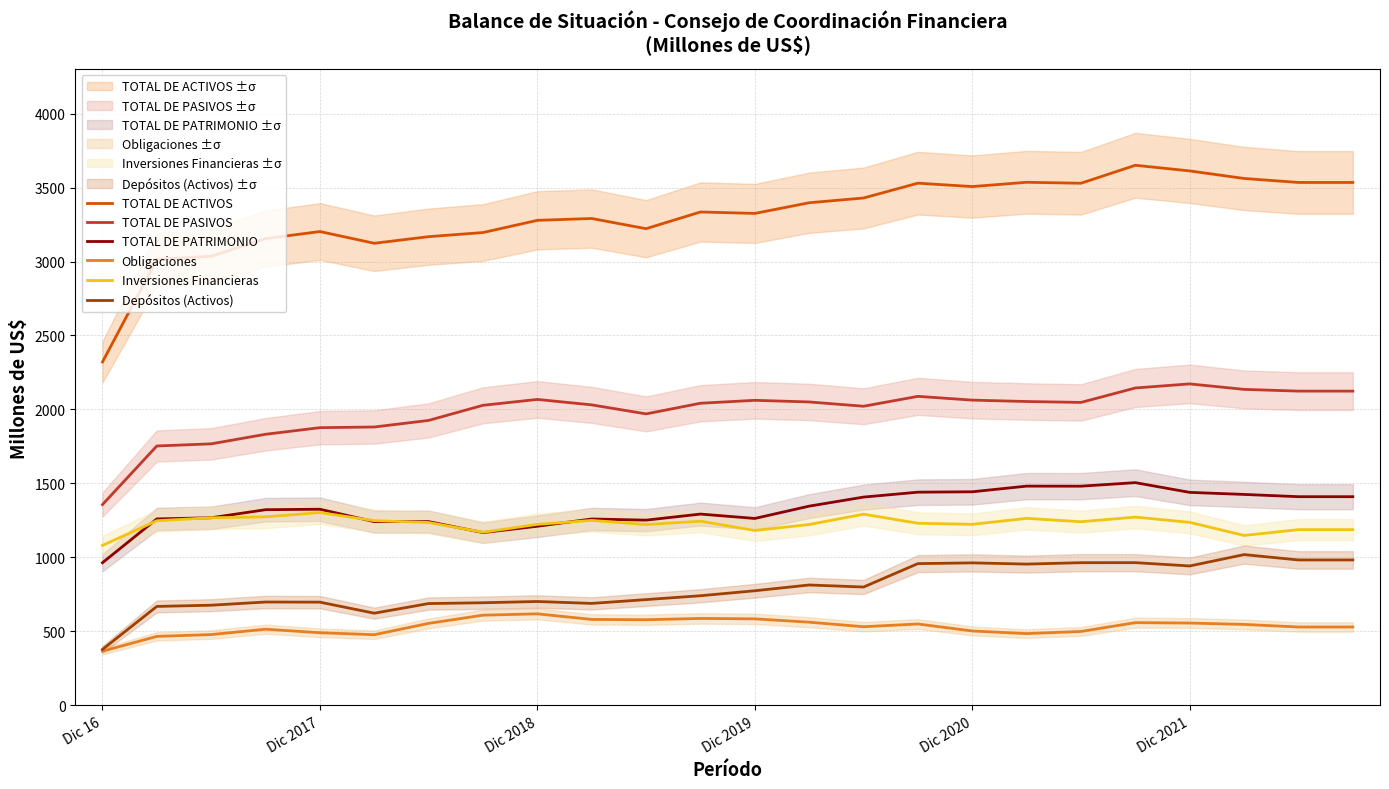

Which category has the lowest value in the TOTAL DE PATRIMONIO series?

Dic 16